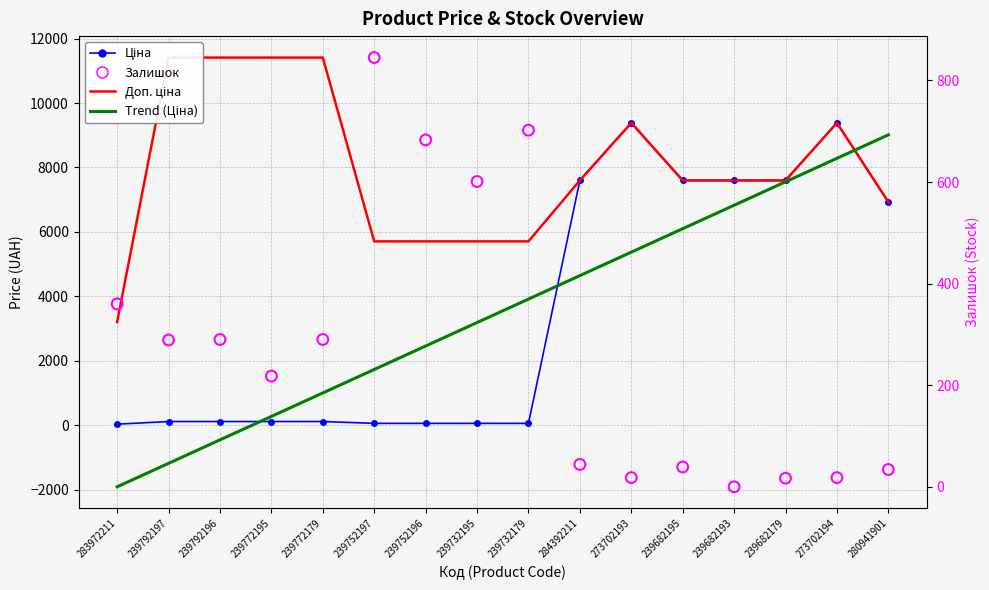

At how many categories does at least one series exceed 88?

16